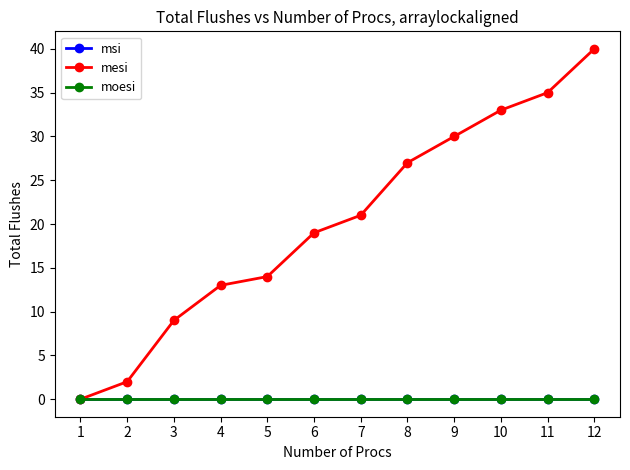

What are all the series names shown in the legend?

msi, mesi, moesi